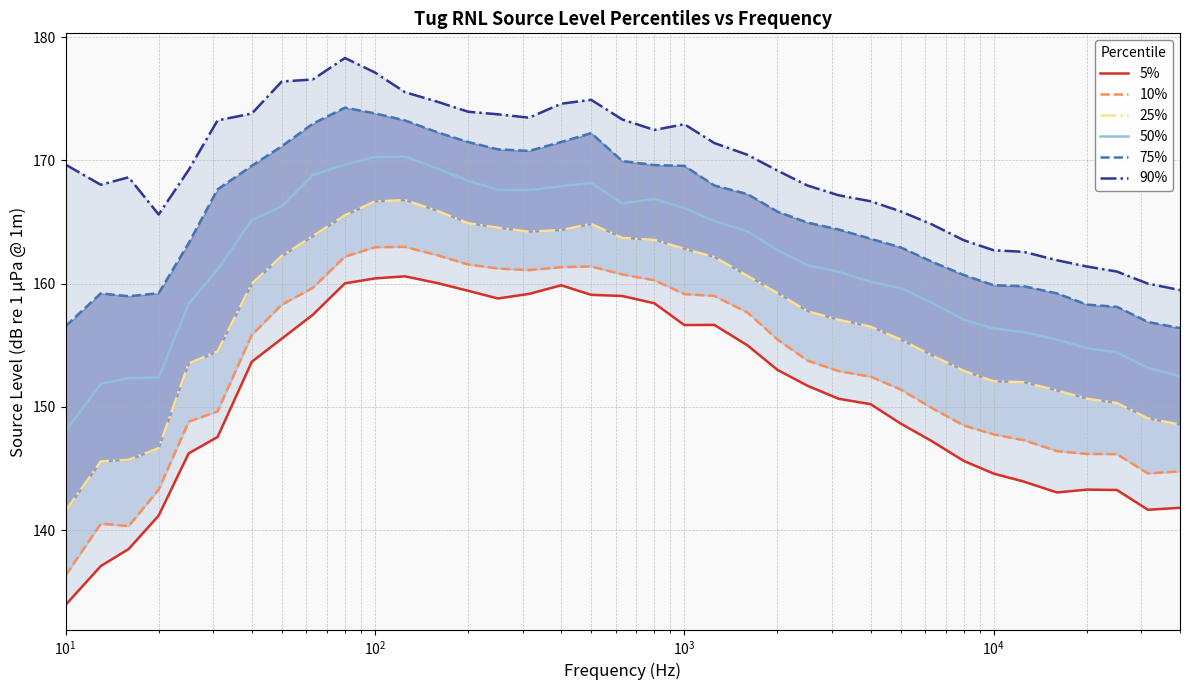

True or false: 50% and 5% intersect in this chart.

False